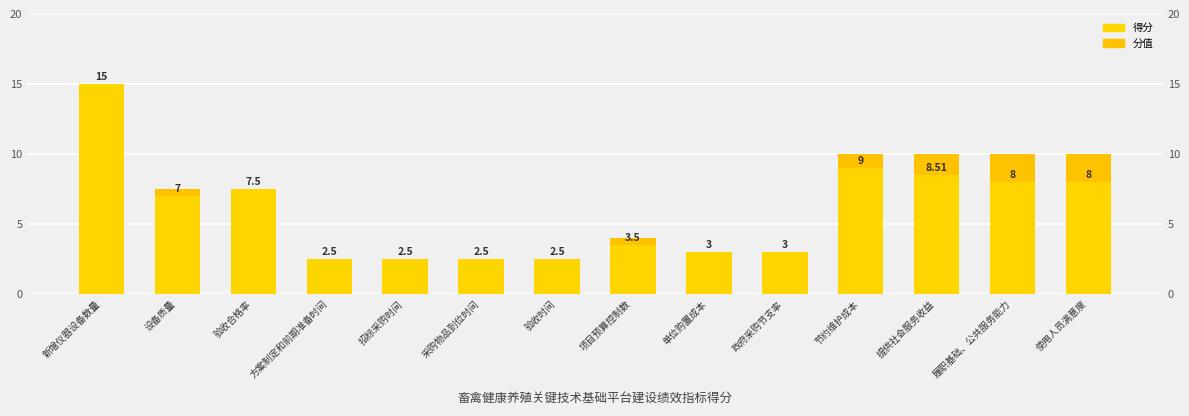

Reading left to right, transcribe all the data shown in this chart.

分值: 新增仪器设备数量=15.0	设备质量=7.5	验收合格率=7.5	方案制定和前期准备时间=2.5	招标采购时间=2.5	采购物品到位时间=2.5	验收时间=2.5	项目预算控制数=4.0	单位购置成本=3.0	政府采购节支率=3.0	节约维护成本=10.0	提供社会服务收益=10.0	履职基础、公共服务能力=10.0	使用人员满意度=10.0
得分: 新增仪器设备数量=15.0	设备质量=7.0	验收合格率=7.5	方案制定和前期准备时间=2.5	招标采购时间=2.5	采购物品到位时间=2.5	验收时间=2.5	项目预算控制数=3.5	单位购置成本=3.0	政府采购节支率=3.0	节约维护成本=9.0	提供社会服务收益=8.5	履职基础、公共服务能力=8.0	使用人员满意度=8.0